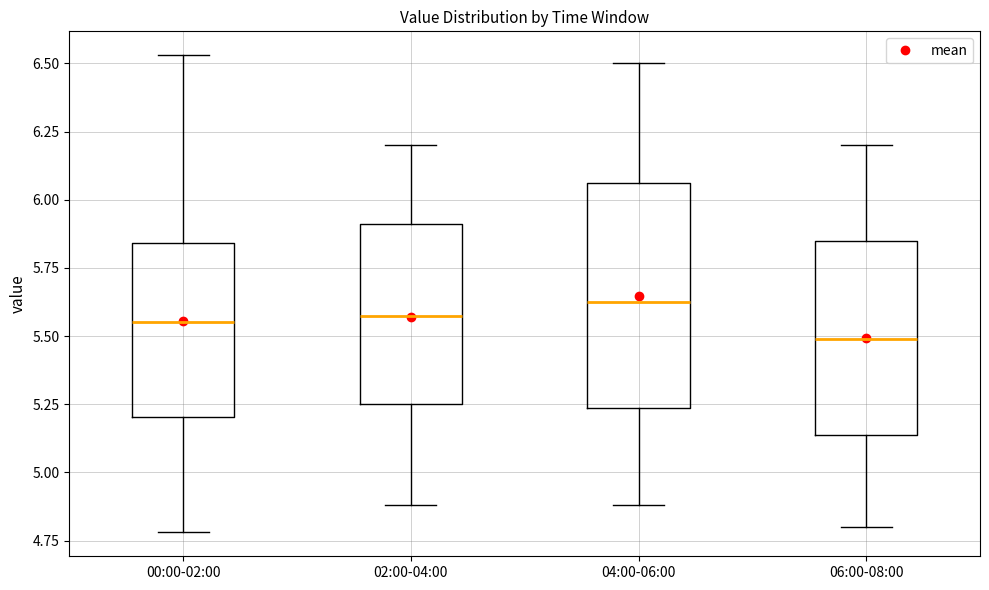

Reading left to right, transcribe this box plot: for each box, give where its median line is, the range the box spans, and where its two whiskers end, as read against the y-axis. The values are not printed on the chart, so give them approximately, as read against the axis.

00:00-02:00: median 5.55, box 5.20 to 5.85, whiskers 4.80 to 6.55
02:00-04:00: median 5.60, box 5.25 to 5.90, whiskers 4.90 to 6.20
04:00-06:00: median 5.65, box 5.25 to 6.05, whiskers 4.90 to 6.50
06:00-08:00: median 5.50, box 5.15 to 5.85, whiskers 4.80 to 6.20